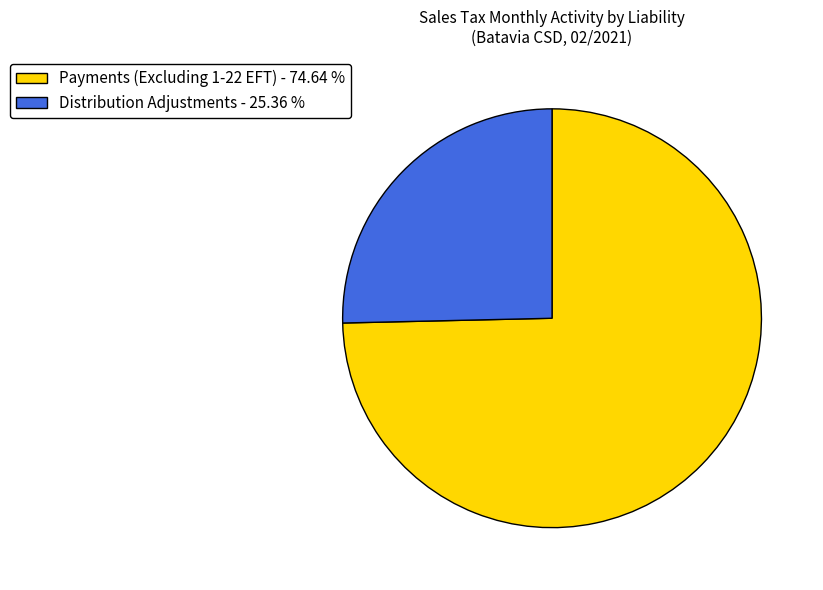

True or false: Distribution Adjustments accounts for 25% of the total.

True